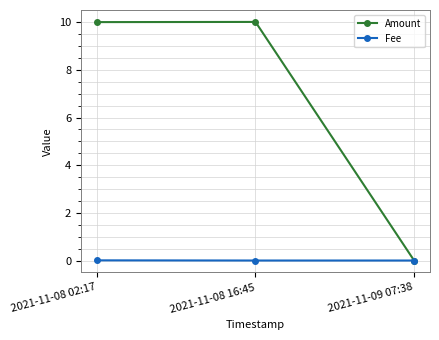

What is the label of the 2nd point from the right?

2021-11-08 16:45